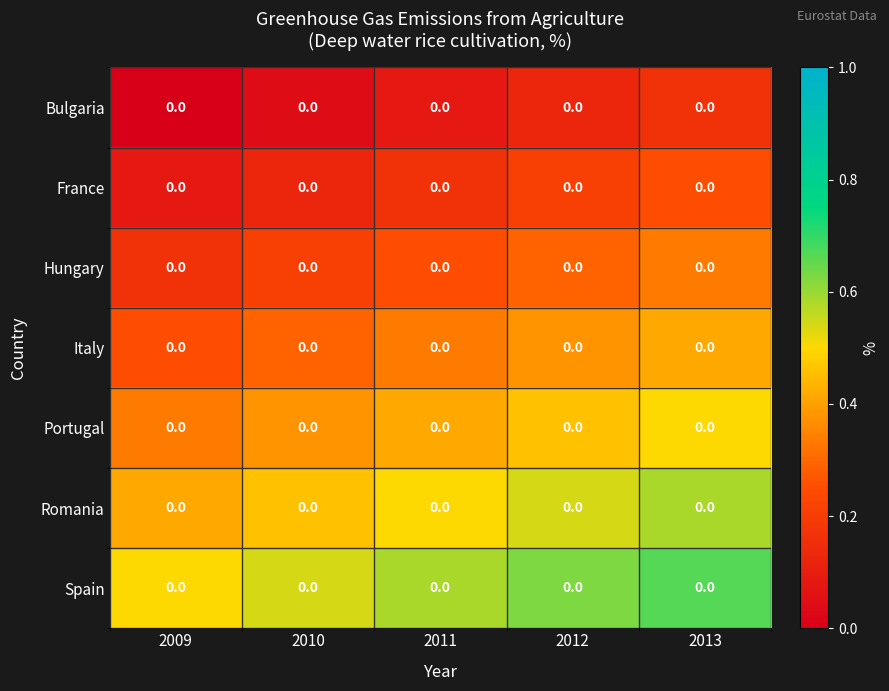

The value of France at 2009 is 0.1. True or false?

True